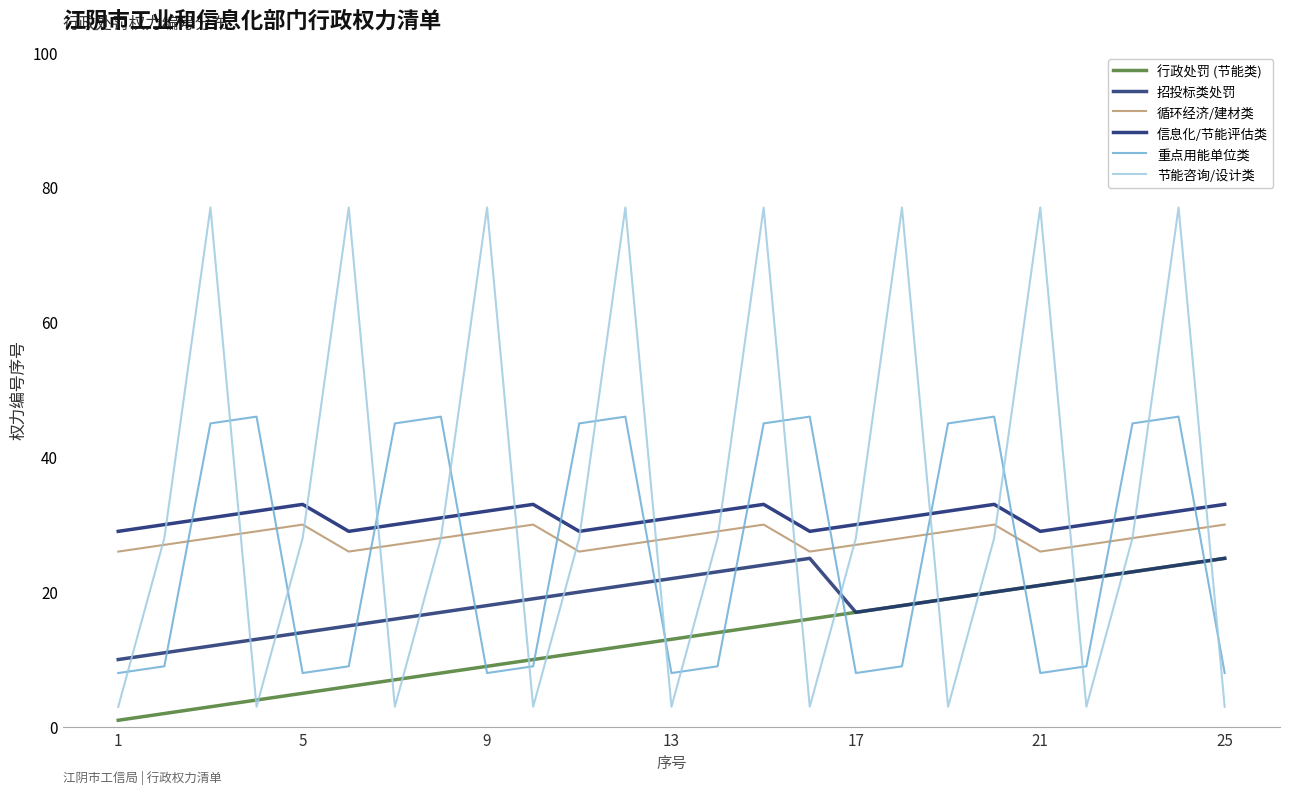

What is the sum of all 行政处罚 (节能类) values?

325